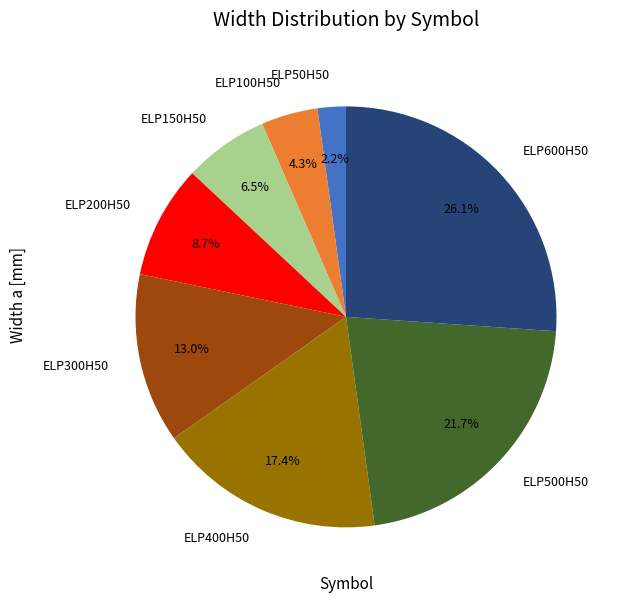

What portion of the pie excludes ELP200H50?

91.3%